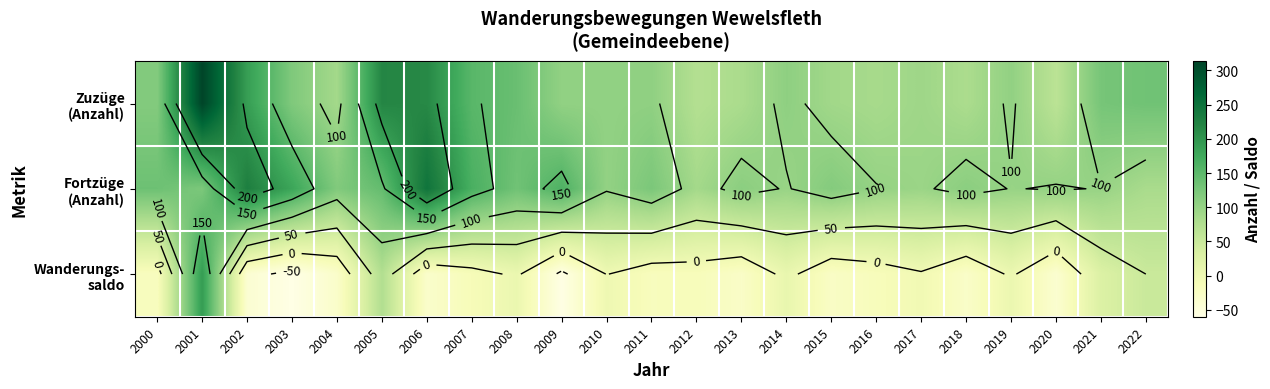

How many data points in Zuzüge (Anzahl) are above 106?

11